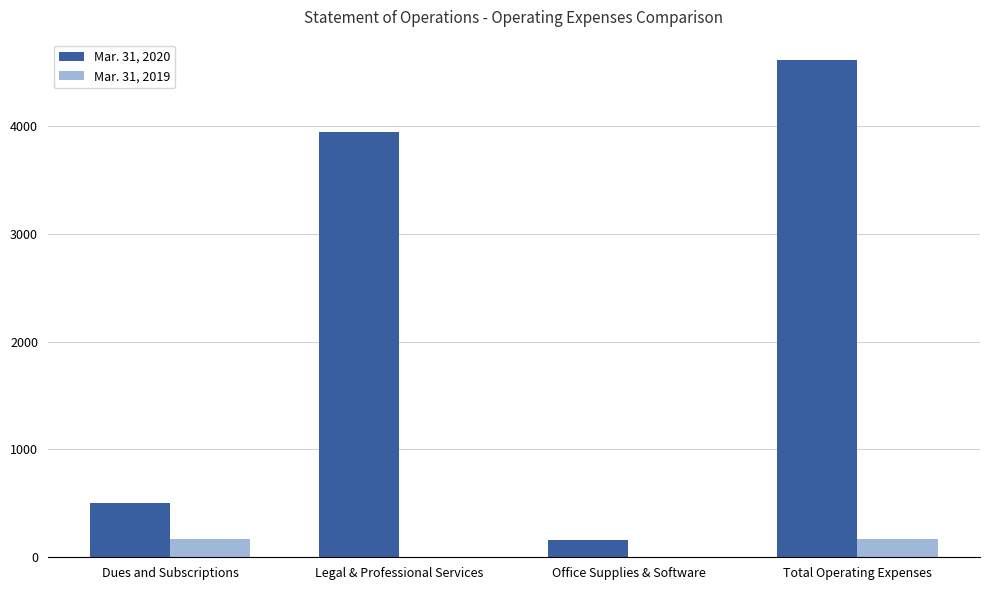

How many data points does each series have?

4